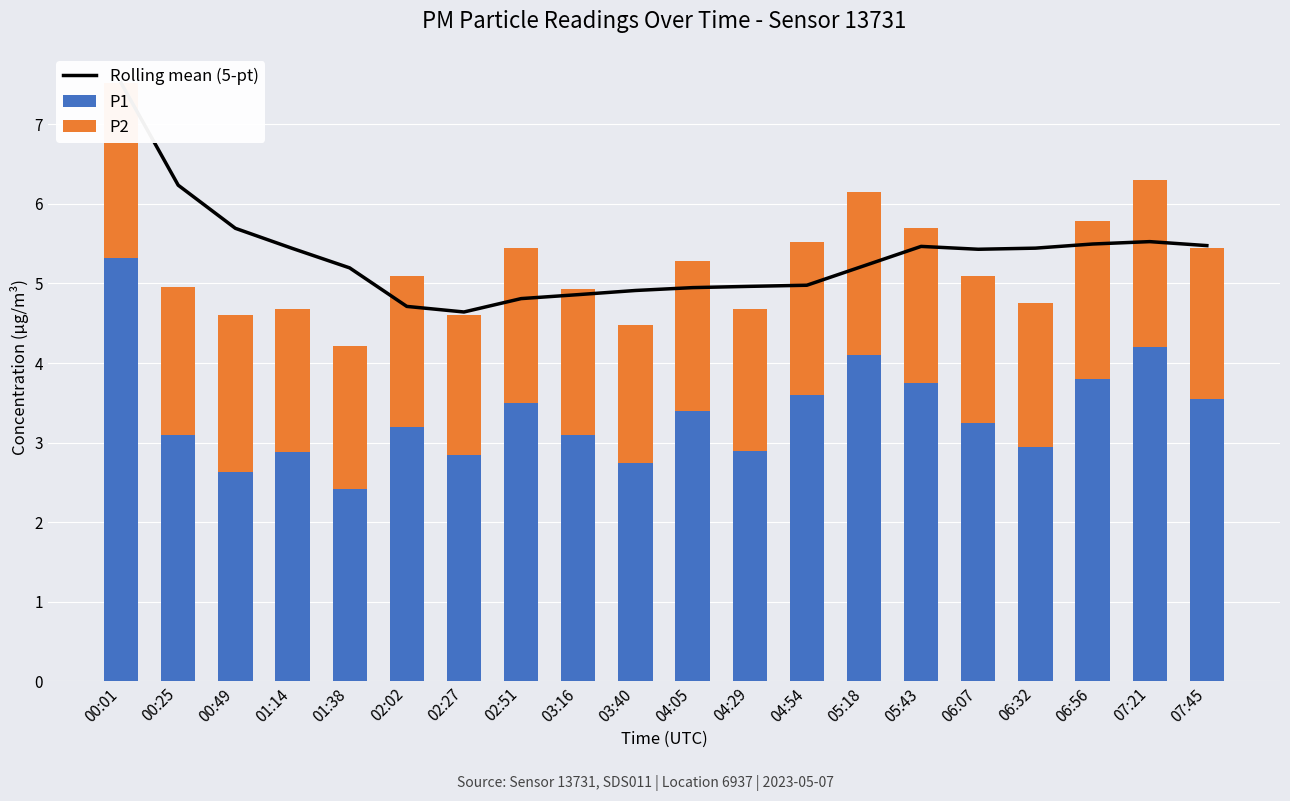

Is it true that P1 equals 1.4 at 06:56?

False